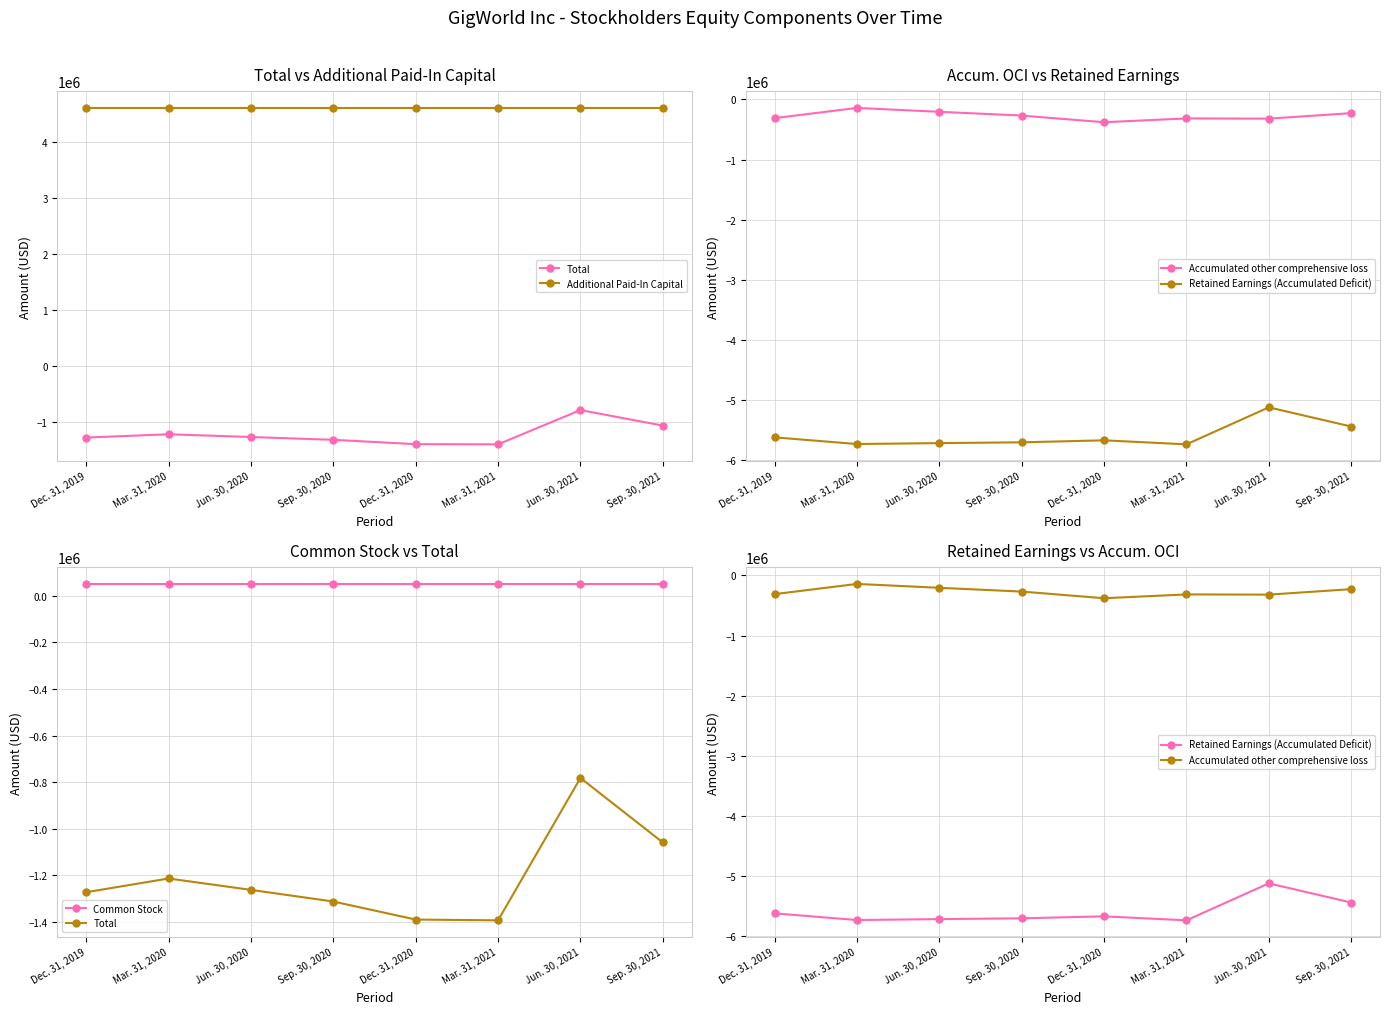

True or false: Common Stock and Total intersect in this chart.

False